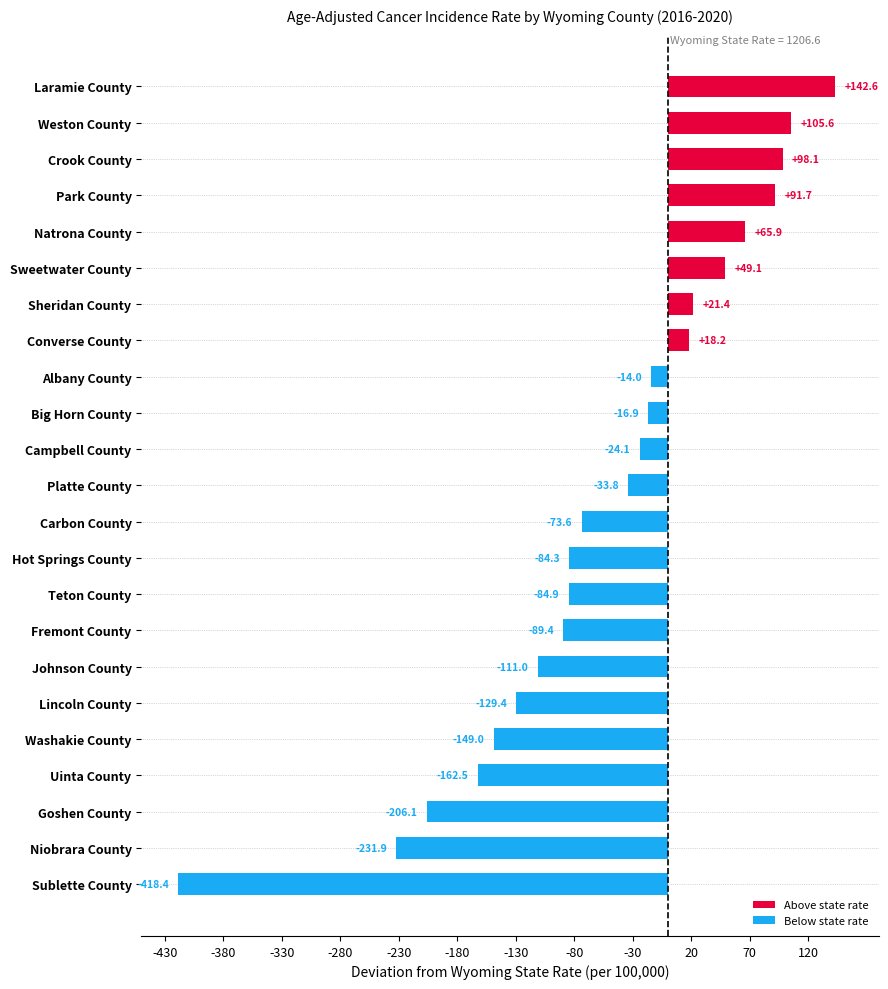

At which label is the value closest to -137?

Lincoln County